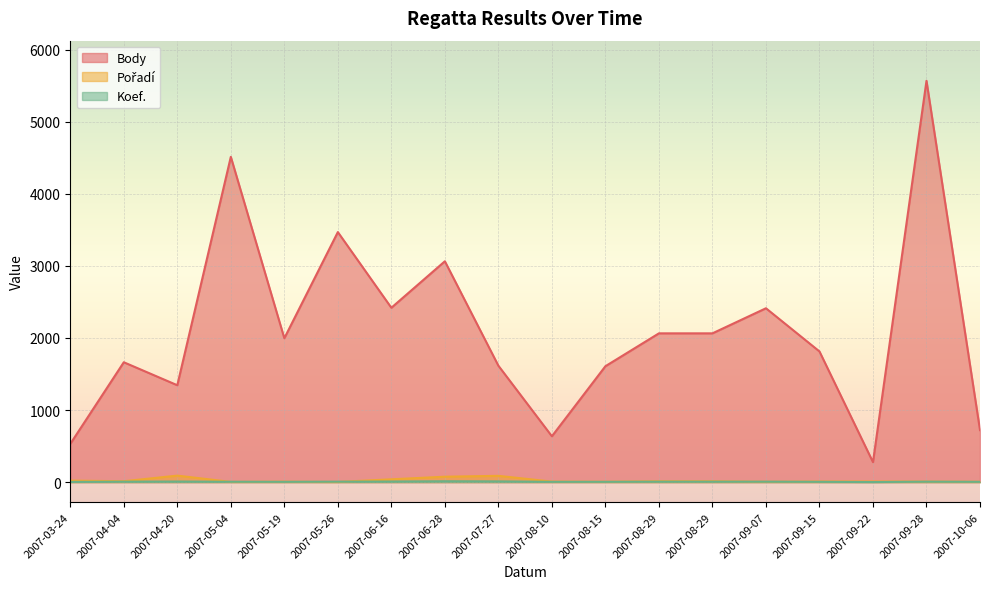

True or false: Pořadí has more than 1 interior local peaks.

True